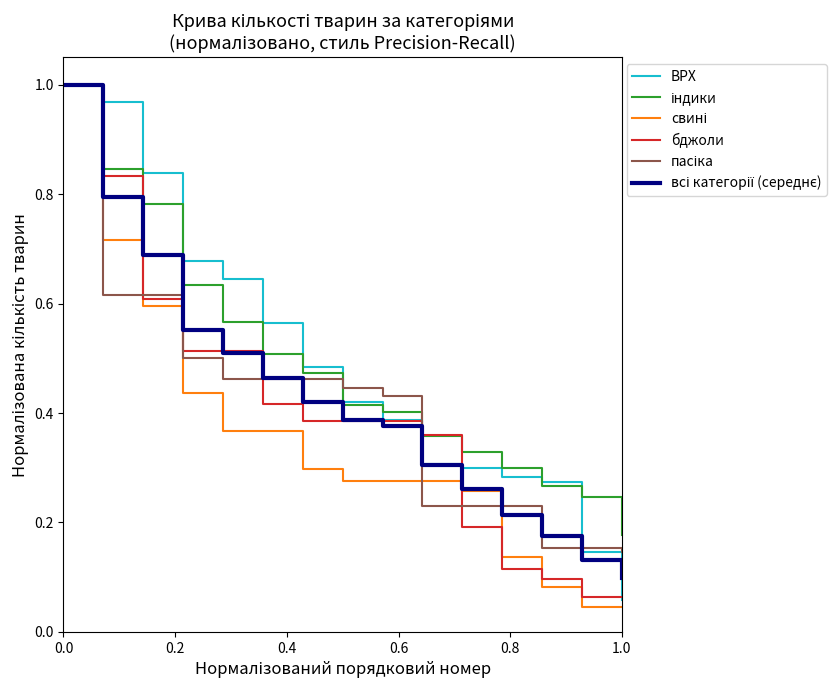

What is the greatest value displayed?

1.0